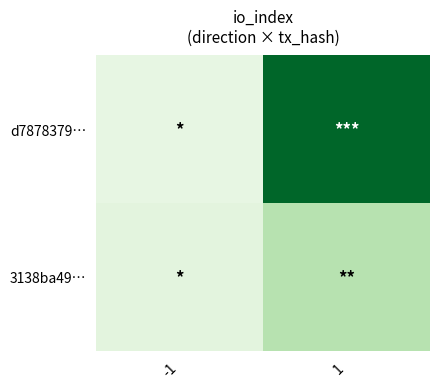

Between 1 and -1, which is larger?

1